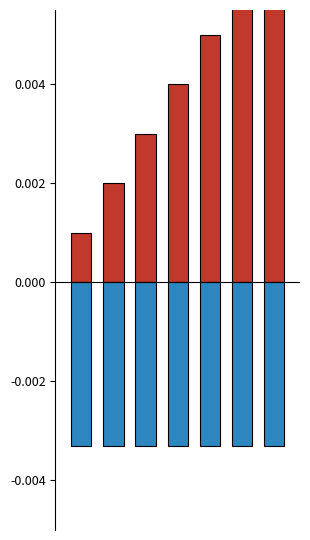

How many bars are there in total?

14